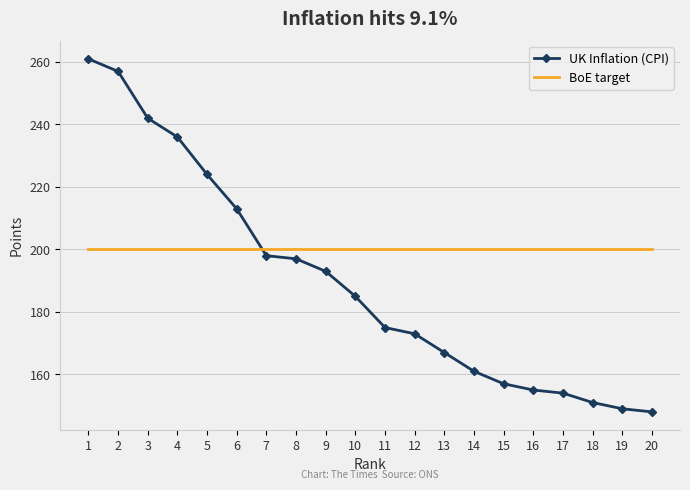

Which series ends up on top after the final intersection of UK Inflation (CPI) and BoE target?

BoE target